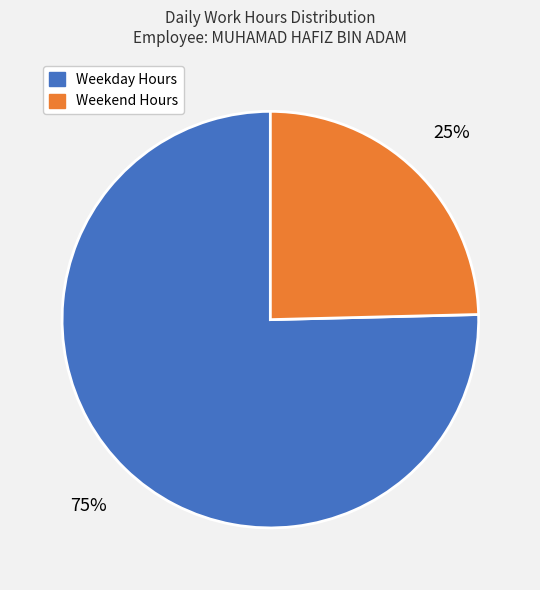

Does any single category account for the majority?

Yes